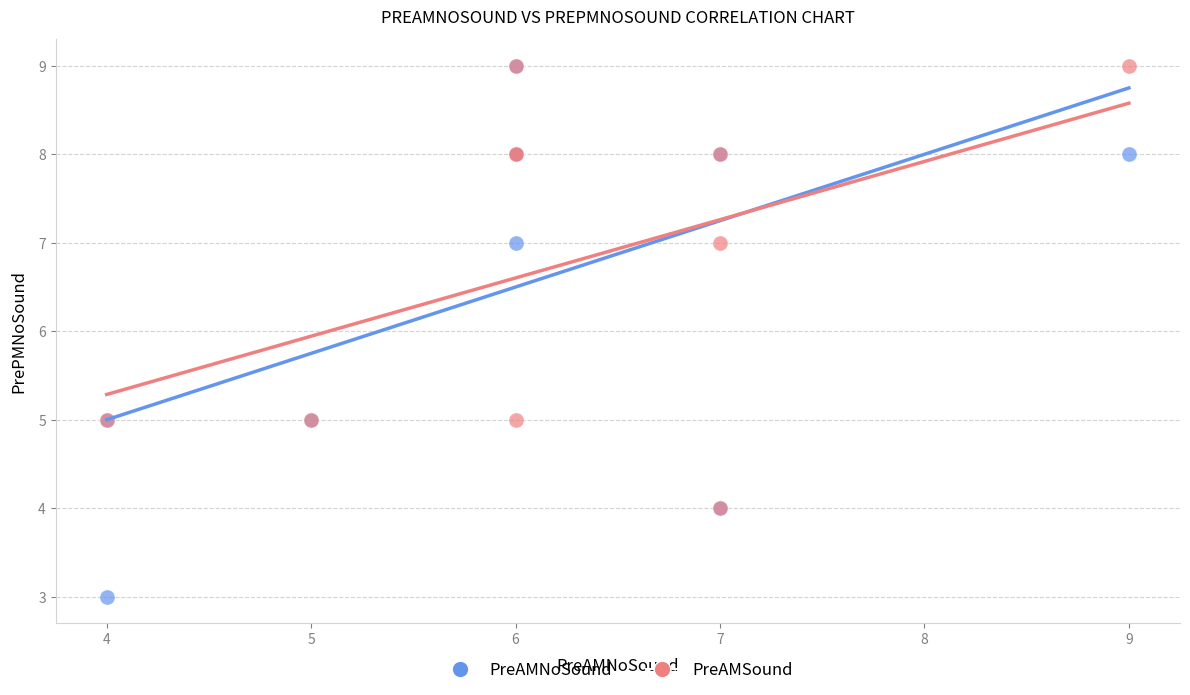

Which series reaches the minimum Y coordinate?

PreAMNoSound